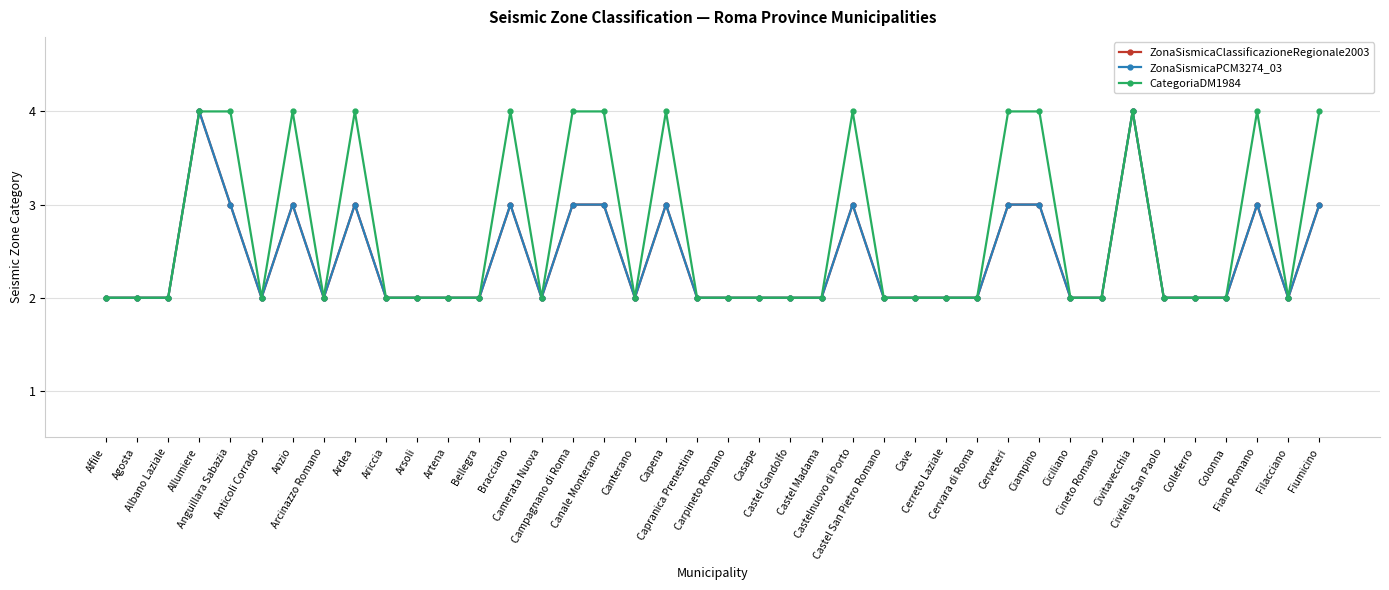

True or false: ZonaSismicaPCM3274_03 has more than 2 points higher than both neighbors.

True